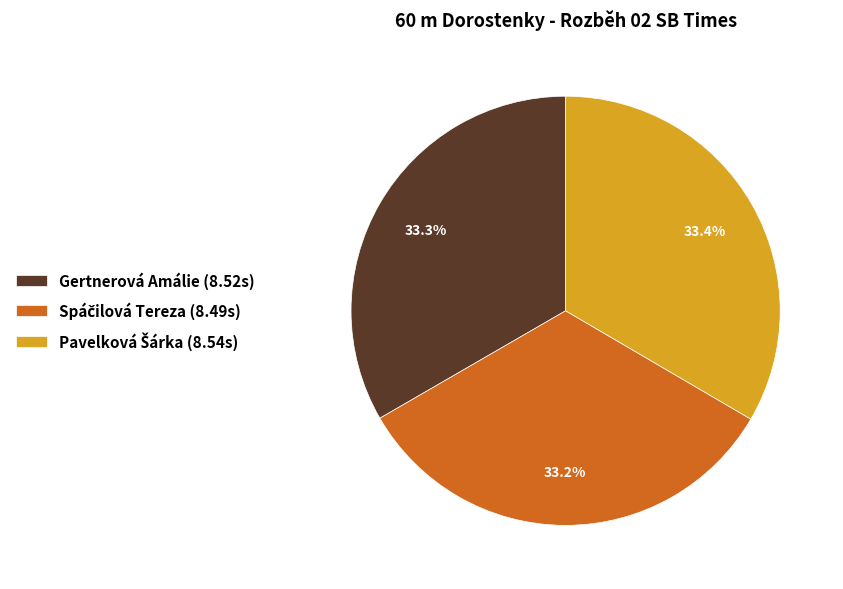

Does any single category account for the majority?

No